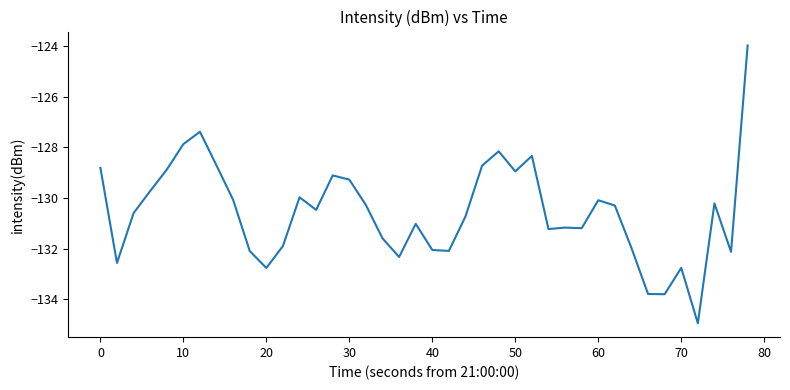

How many lines are shown in the chart?

1